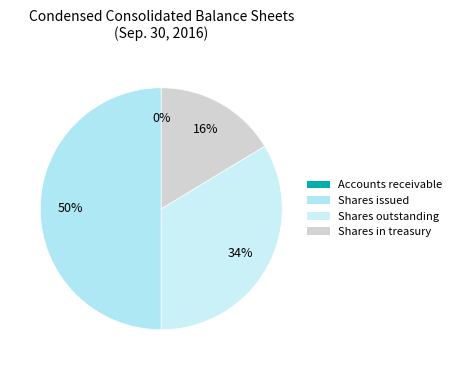

Does any single category account for the majority?

No